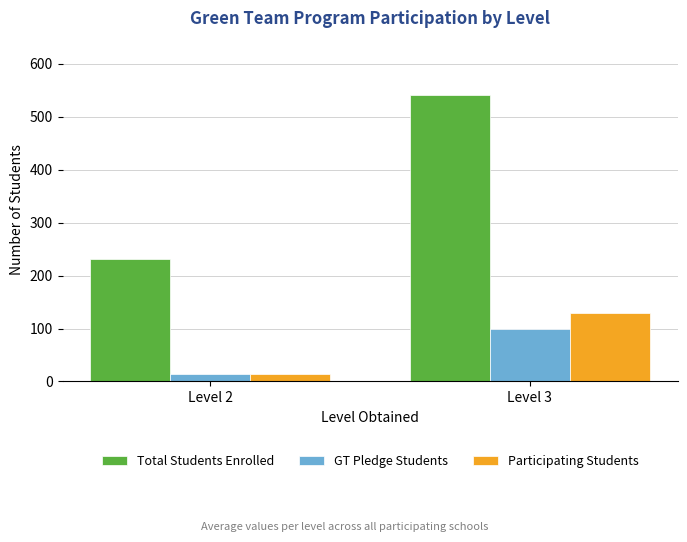

Which series has the largest total across all categories?

Total Students Enrolled